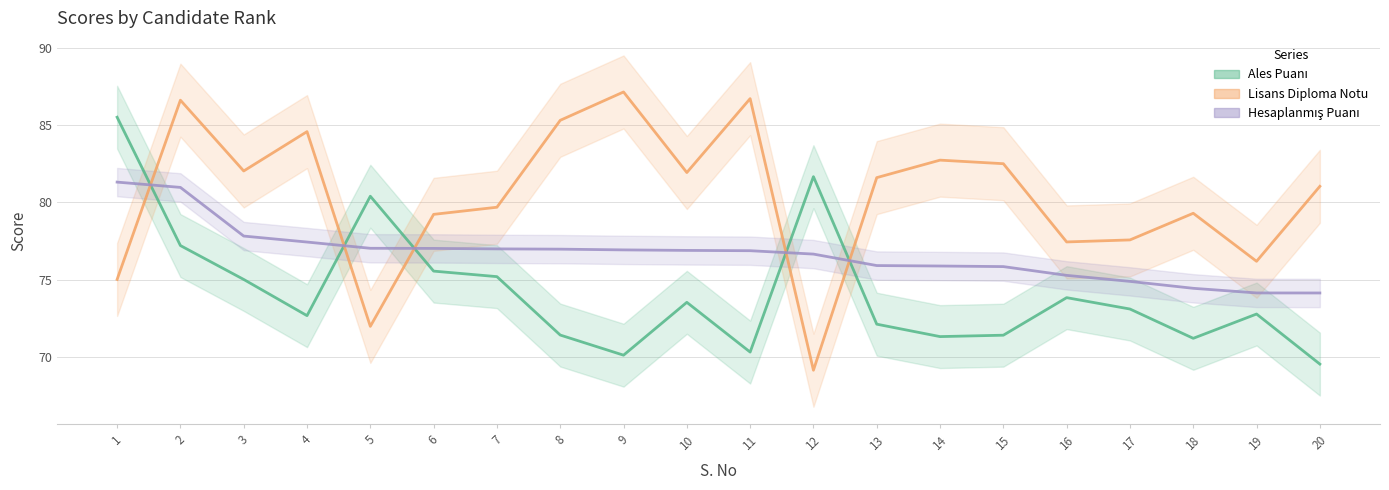

Which series has the largest range (max minus min)?

Lisans Diploma Notu